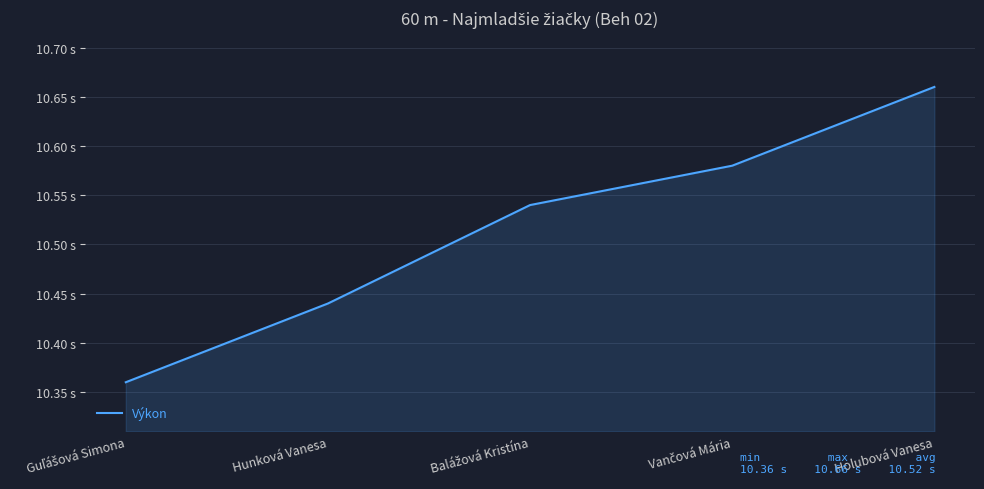

Is this an area chart (filled region under the line)?

Yes